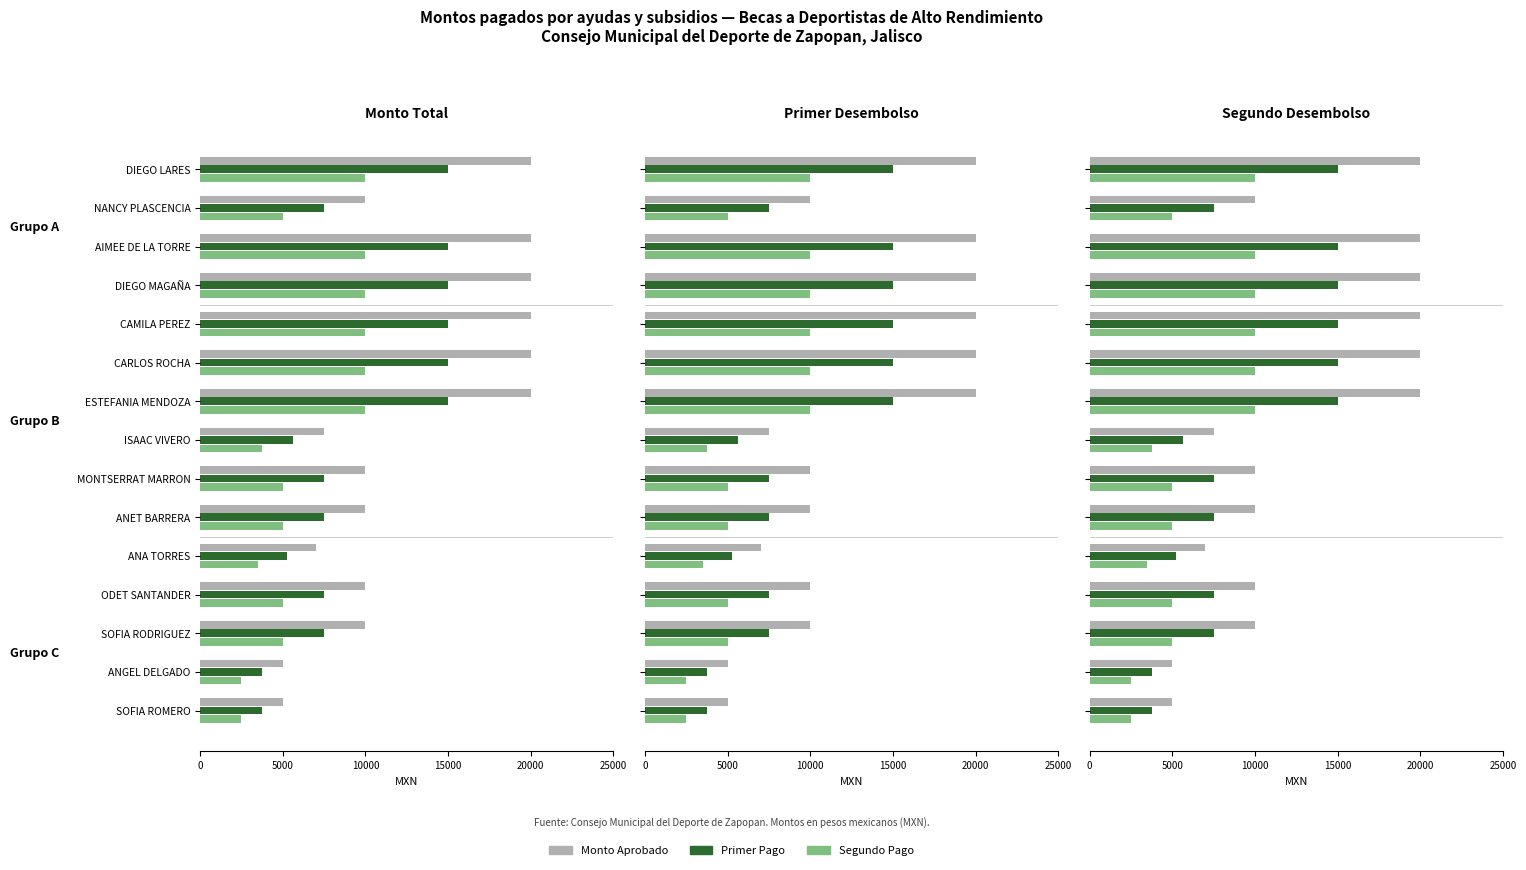

True or false: Monto Aprobado has a value of 10000 at MONTSERRAT MARRON.

True